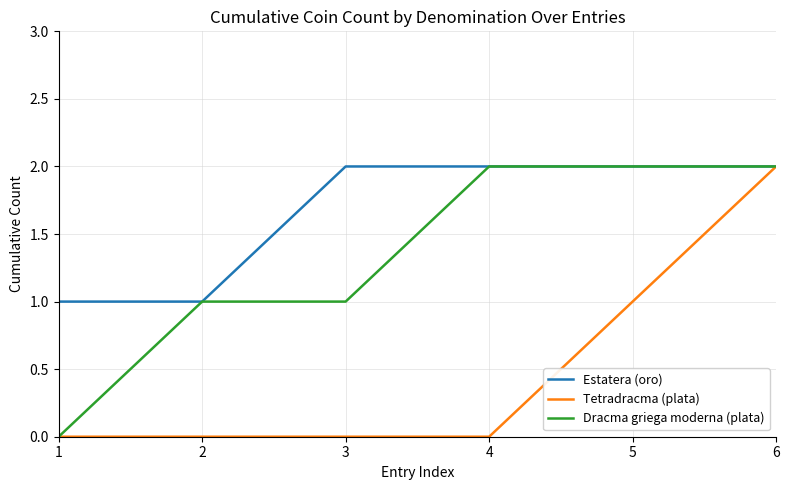

What is the total value across all series at 3?

3